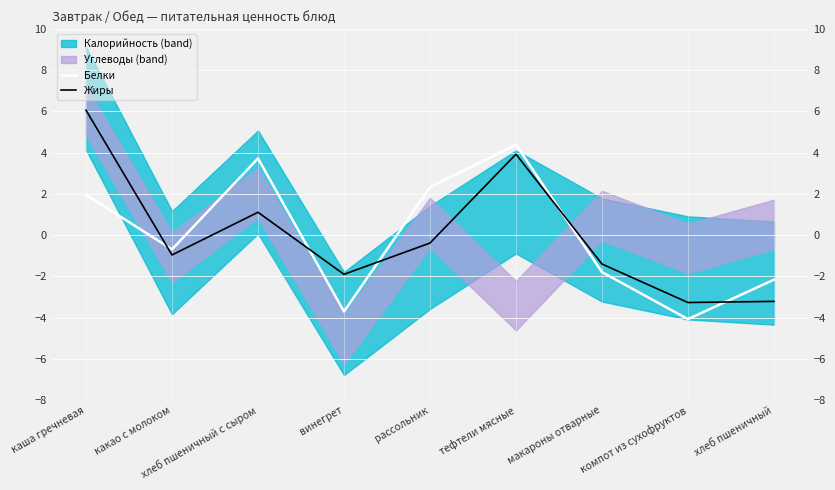

What is the value of the Белки point at the 8th from the left?

-4.1